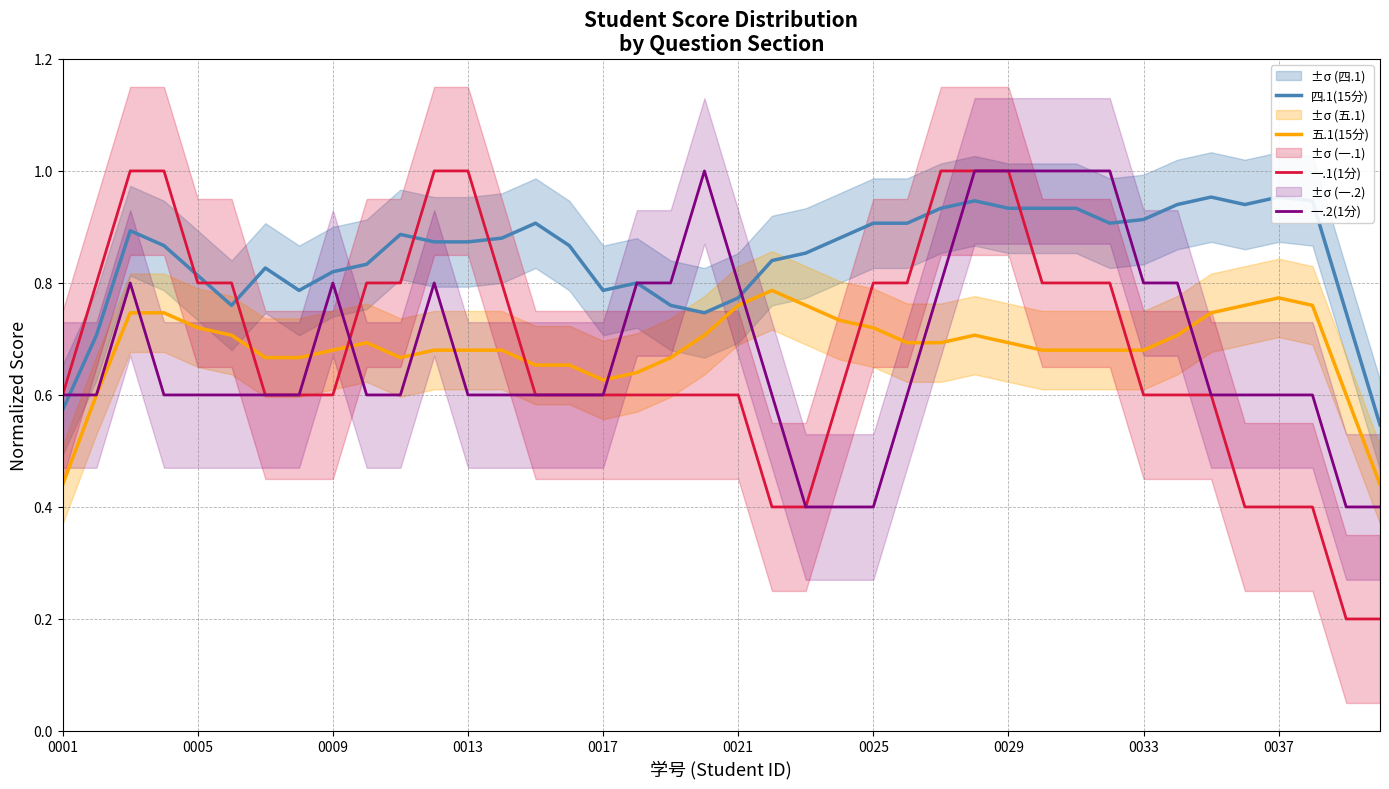

What is the highest value of the 一.1(1分) series?

1.0